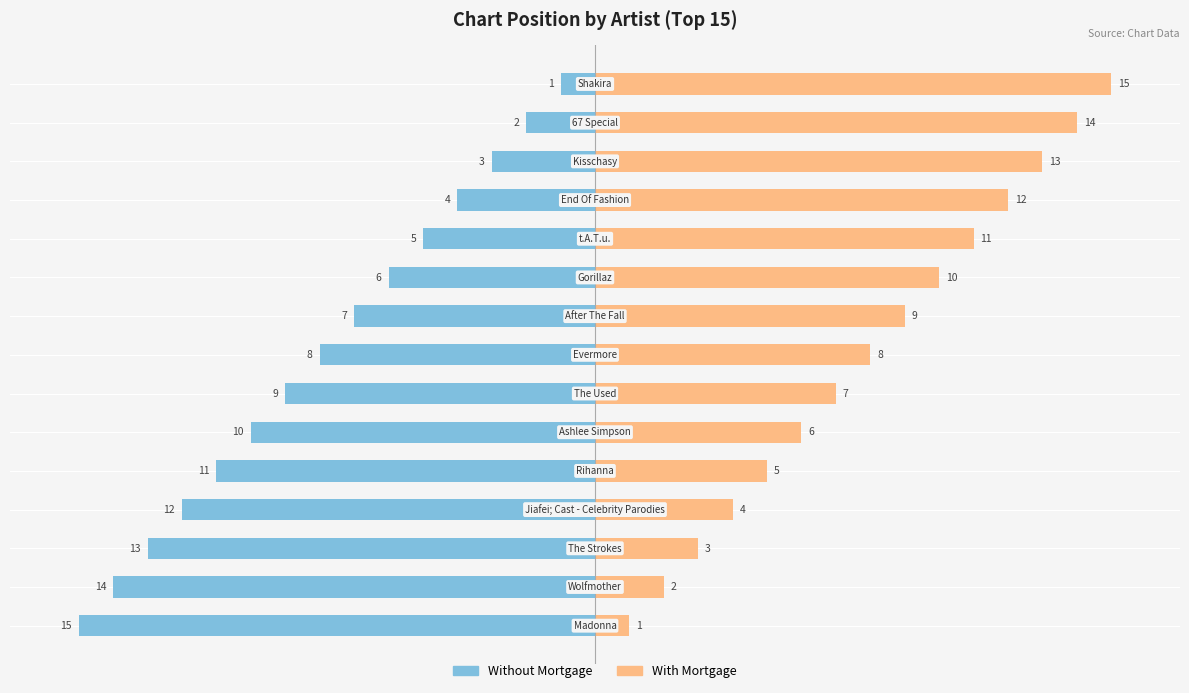

Reading left to right, what are all the values shown in this chart?

Without Mortgage: 0=-15	1=-14	2=-13	3=-12	4=-11	5=-10	6=-9	7=-8	8=-7	9=-6	10=-5	11=-4	12=-3	13=-2	14=-1
With Mortgage: 0=1	1=2	2=3	3=4	4=5	5=6	6=7	7=8	8=9	9=10	10=11	11=12	12=13	13=14	14=15